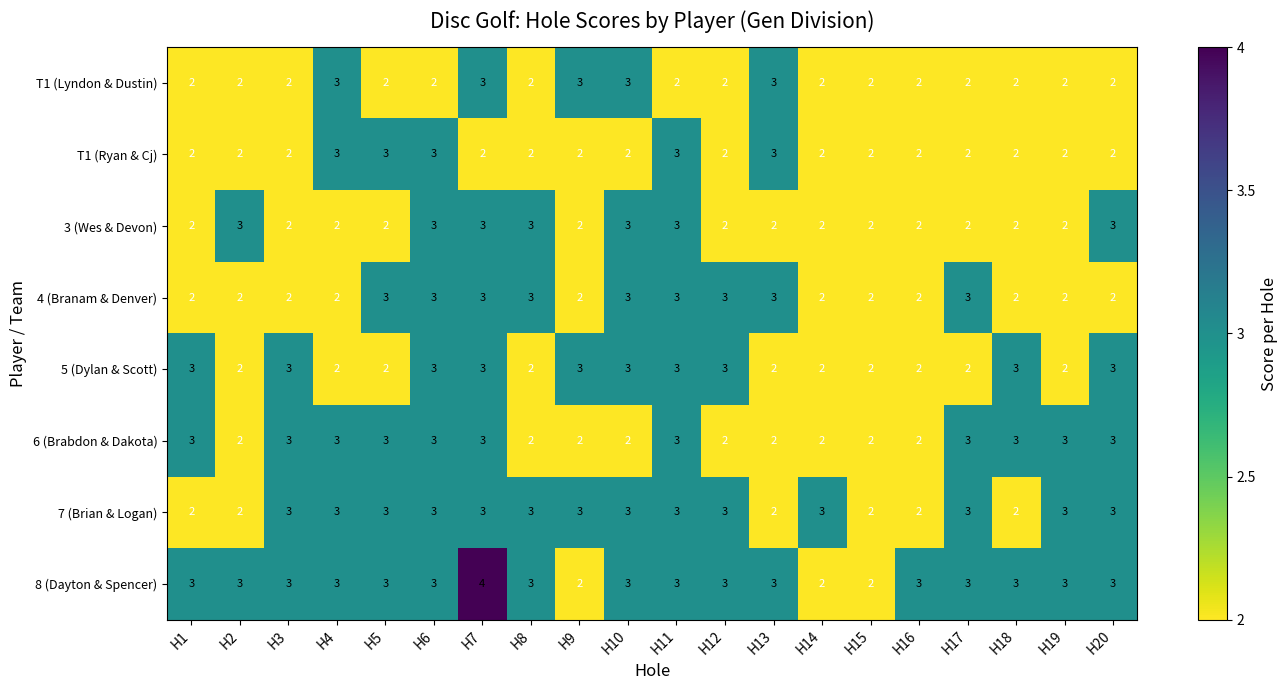

What is the spread (max minus min) of values at H10?

1